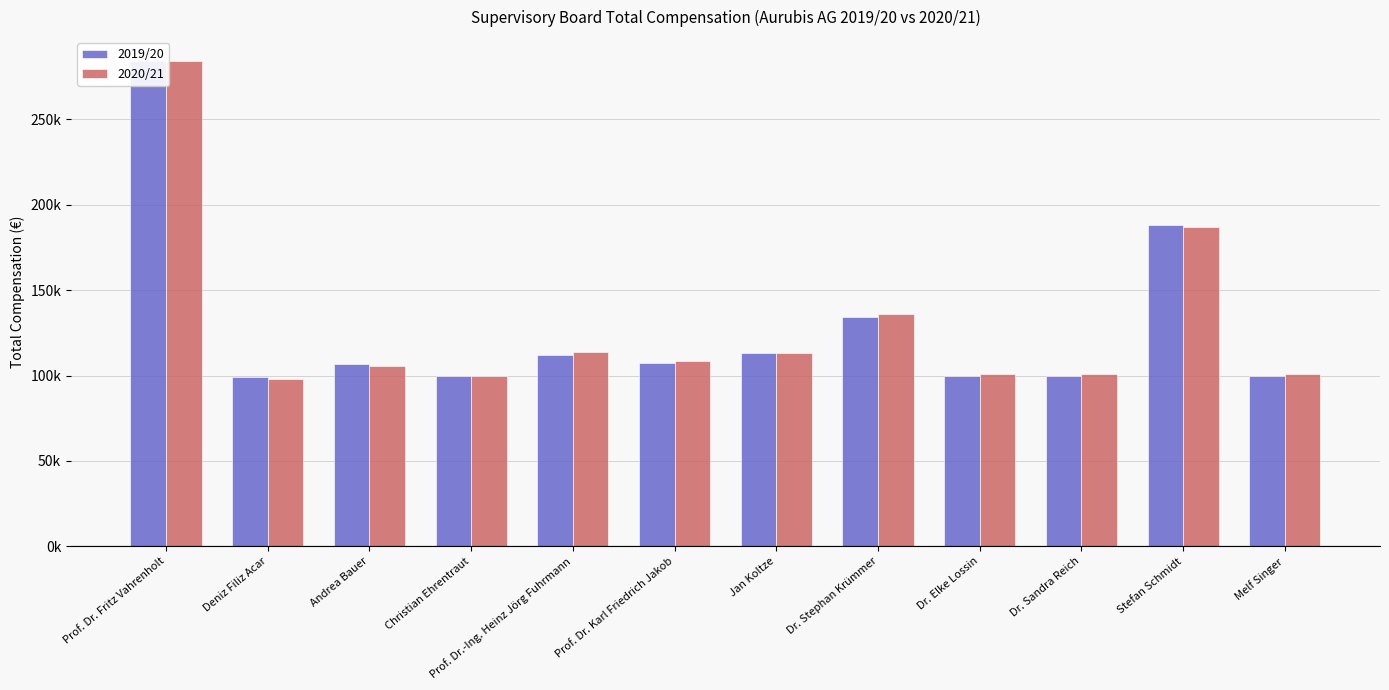

How many bars are there in each group?

2